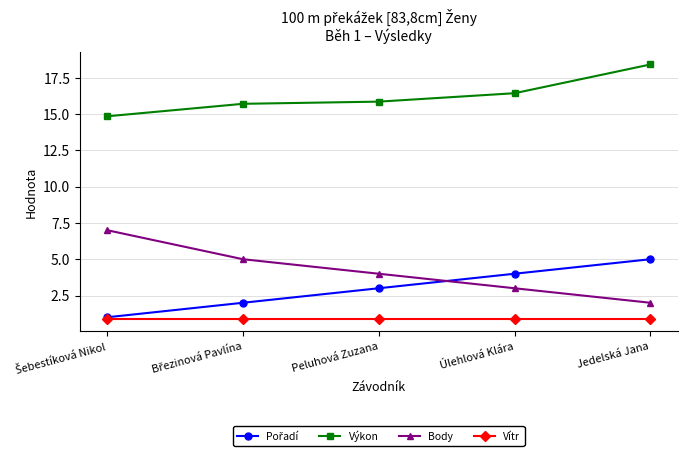

Read the Výkon value at Peluhová Zuzana.

15.9